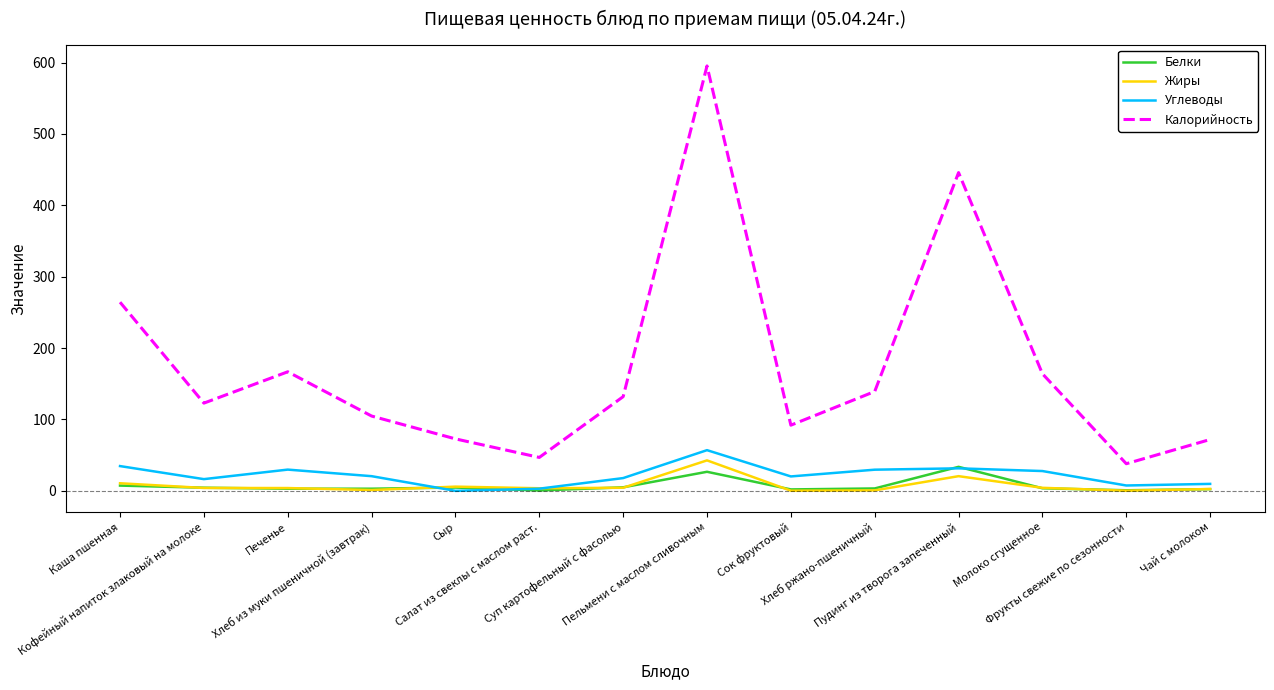

True or false: Калорийность and Жиры intersect in this chart.

False